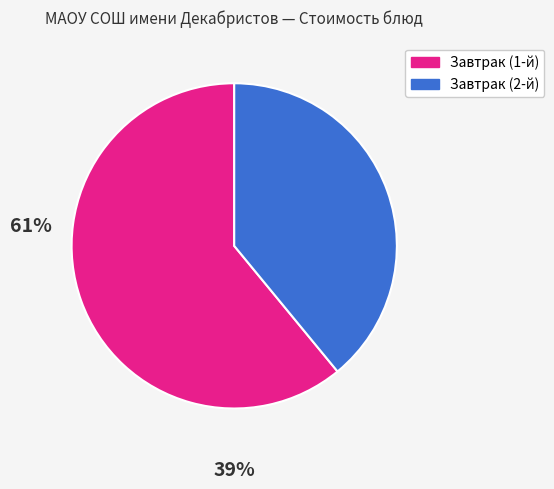

Is there any slice that represents more than half of the pie?

Yes